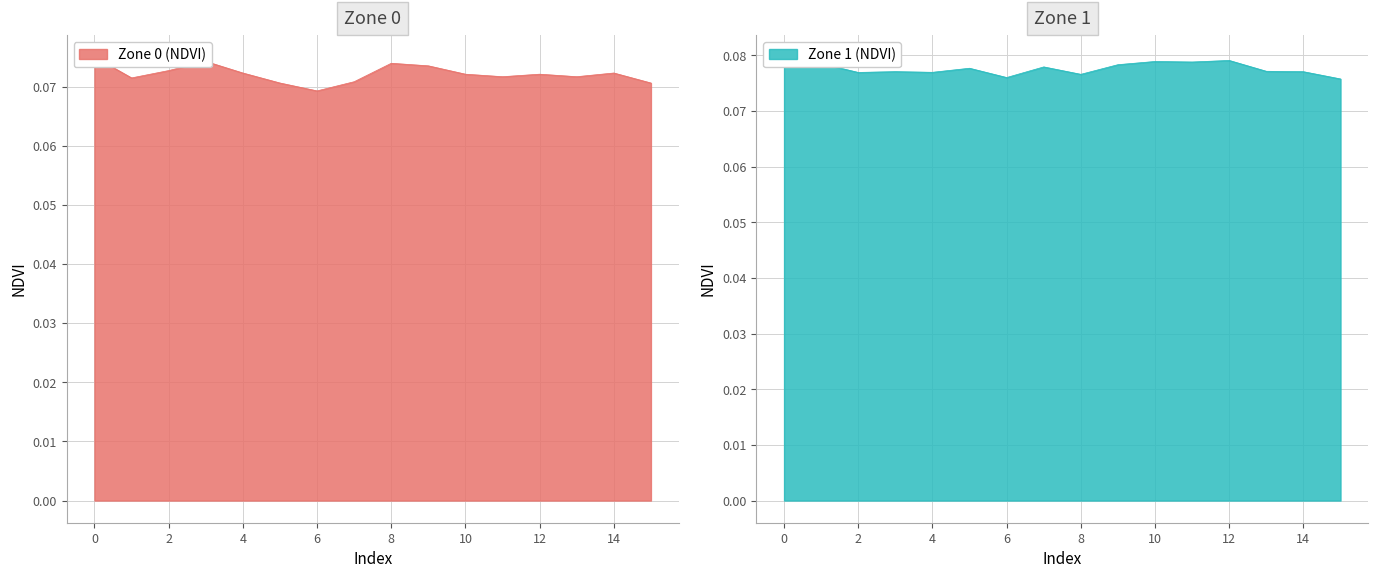

What is the sum of the Zone 0 (NDVI) values at 9 and 11?

0.1